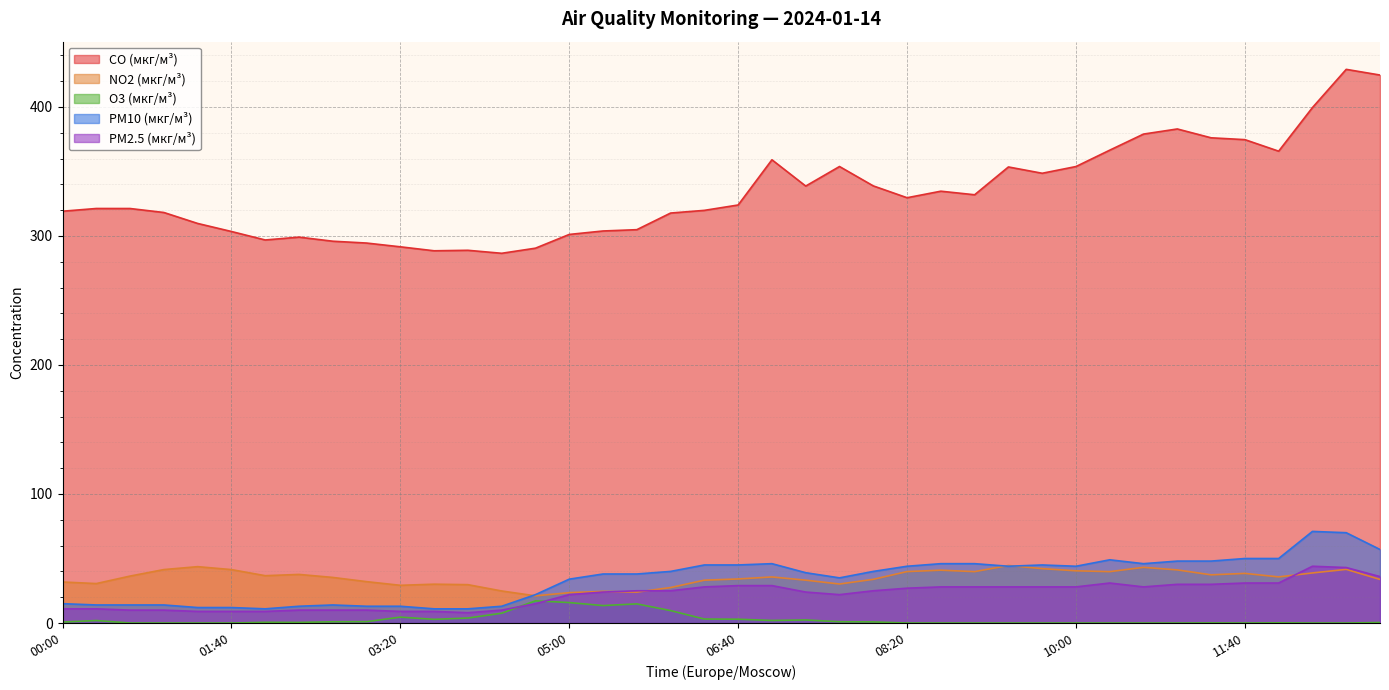

Reading right to left, extract all data points from this chart.

CO (мкг/м³): 424.7	429.1	399.5	365.7	374.6	376.0	382.9	378.9	366.5	353.8	348.6	353.4	331.9	334.7	329.6	338.8	353.8	338.6	359.0	324.0	319.8	317.7	304.8	303.8	301.1	290.5	286.5	288.9	288.5	291.6	294.5	295.9	299.1	296.9	303.4	309.7	318.2	321.2	321.3	319.1
NO2 (мкг/м³): 33.8	41.6	38.8	35.8	38.5	37.4	41.2	43.2	39.8	40.5	42.1	44.6	39.8	41.0	39.9	33.9	30.2	33.2	35.7	34.1	33.2	27.5	24.0	24.5	23.5	21.1	24.8	29.7	30.1	29.2	32.1	35.3	37.7	36.7	41.4	43.7	41.4	36.4	30.6	31.8
O3 (мкг/м³): 0.4	0.0	0.0	0.1	0.0	0.1	0.0	0.0	0.0	0.0	0.0	0.0	0.0	0.0	0.0	0.9	1.0	2.4	2.0	3.0	3.1	9.6	14.8	13.5	15.9	17.2	7.6	3.9	2.9	4.6	1.1	1.0	0.5	0.6	0.0	0.0	0.0	0.0	1.9	0.7
PM10 (мкг/м³): 57.0	70.0	71.0	50.0	50.0	48.0	48.0	46.0	49.0	44.0	45.0	44.0	46.0	46.0	44.0	40.0	35.0	39.0	46.0	45.0	45.0	40.0	38.0	38.0	34.0	22.0	13.0	11.0	11.0	13.0	13.0	14.0	13.0	11.0	12.0	12.0	14.0	14.0	14.0	15.0
PM2.5 (мкг/м³): 36.0	43.0	44.0	31.0	31.0	30.0	30.0	28.0	31.0	28.0	28.0	28.0	28.0	28.0	27.0	25.0	22.0	24.0	29.0	29.0	28.0	25.0	25.0	24.0	22.0	15.0	10.0	8.0	9.0	9.0	10.0	10.0	10.0	9.0	9.0	9.0	10.0	10.0	11.0	11.0